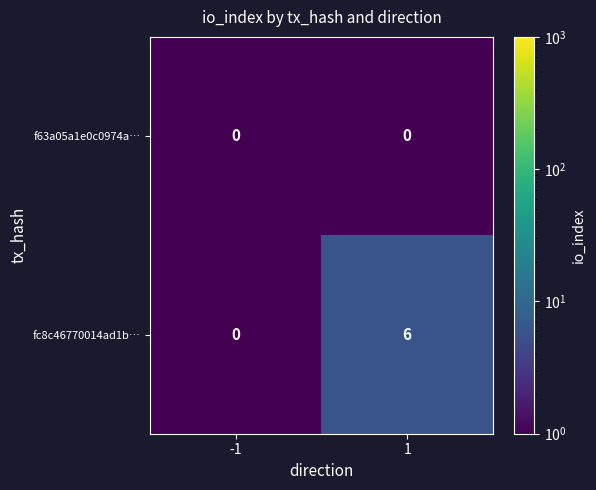

How many categories are shown in the chart?

2